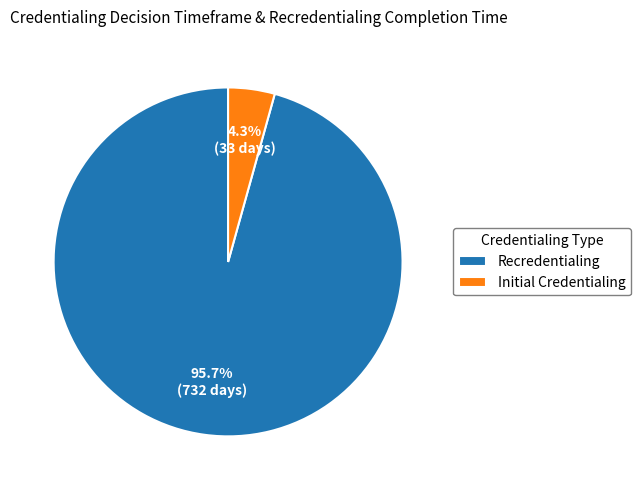

What percentage is the Recredentialing slice, to the nearest percent?

96%